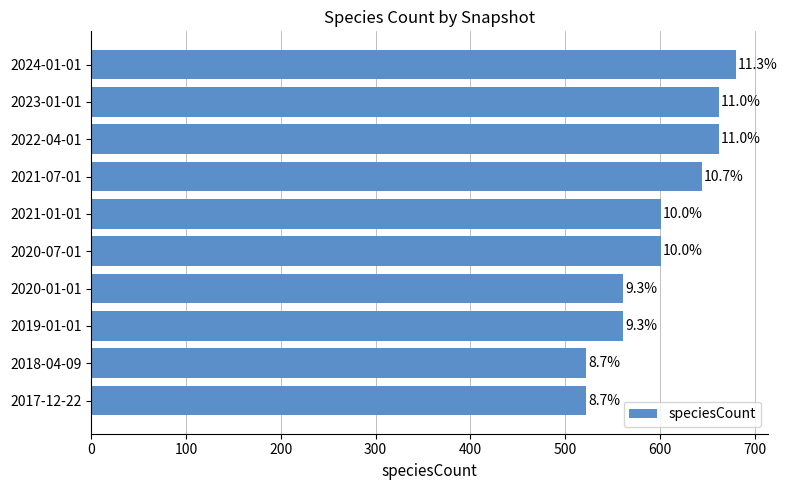

What is the greatest value displayed?

680